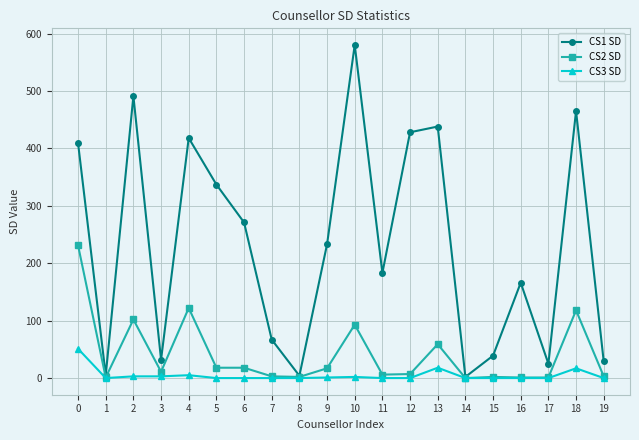

How many series are shown in this chart?

3